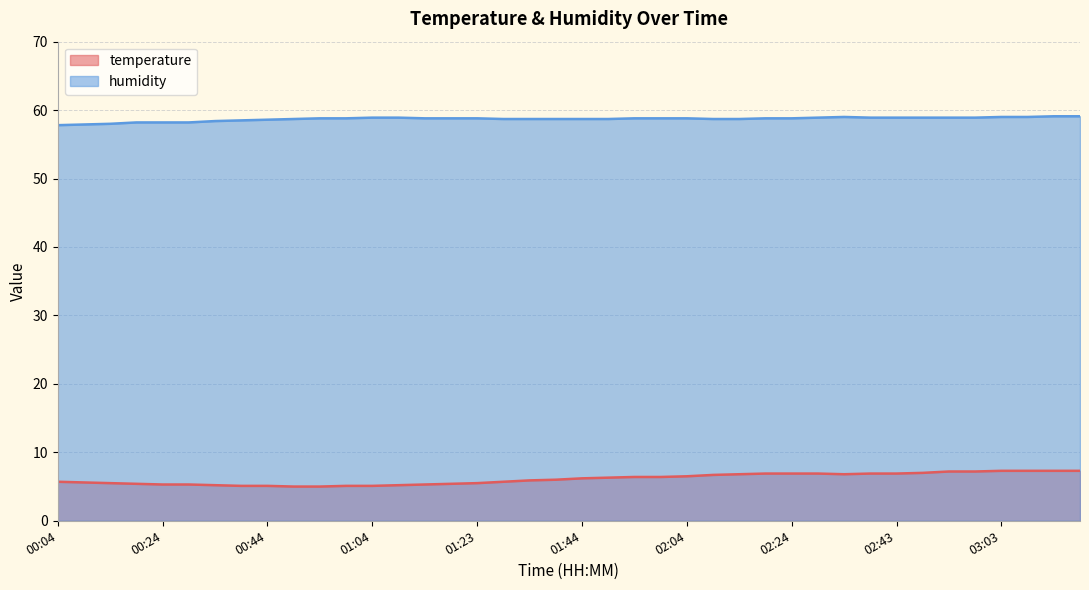

At which category is the sum across all series the highest?

03:13